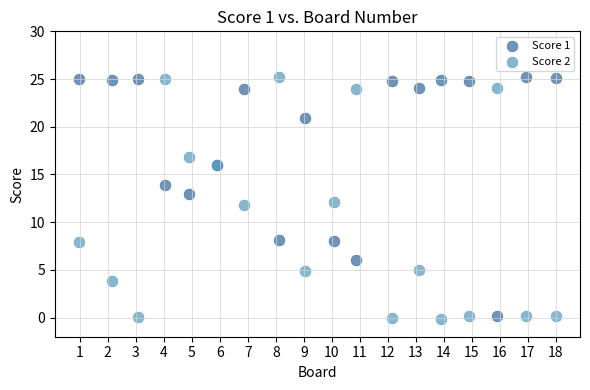

What is the X range (max minus min) for the scatter plot?

17.0